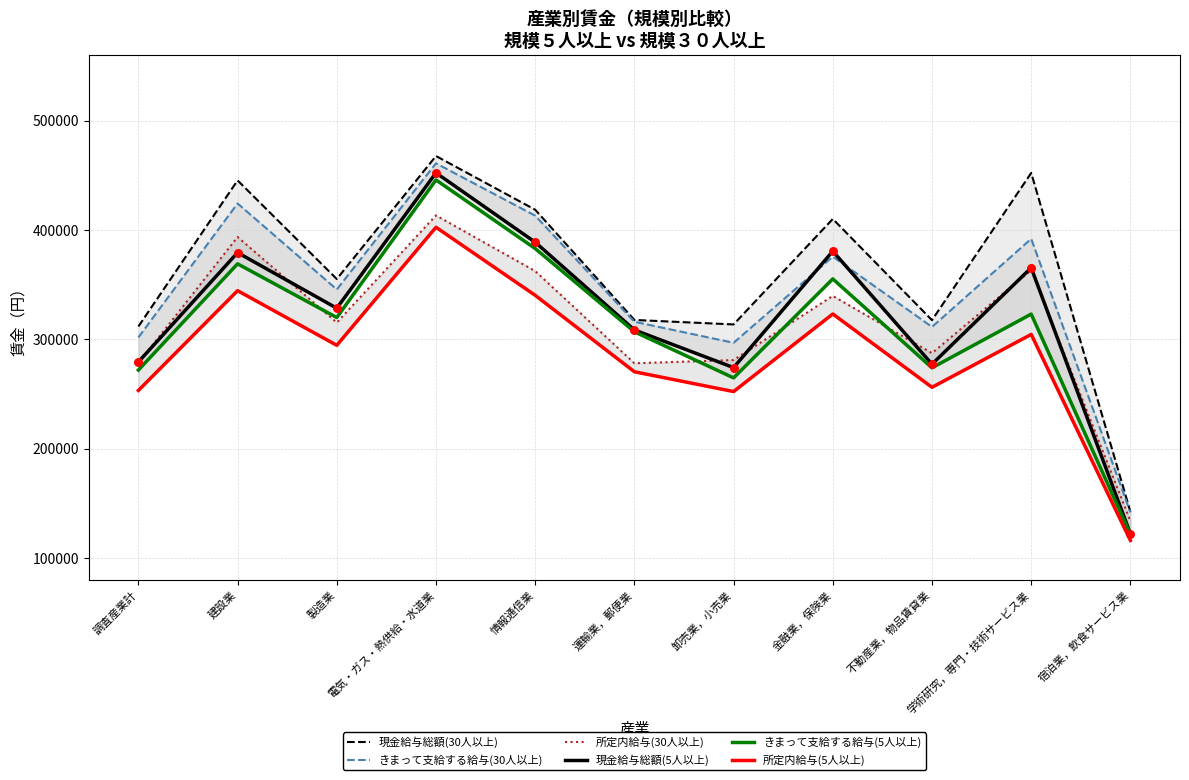

At how many categories does at least one series exceed 428490?

3